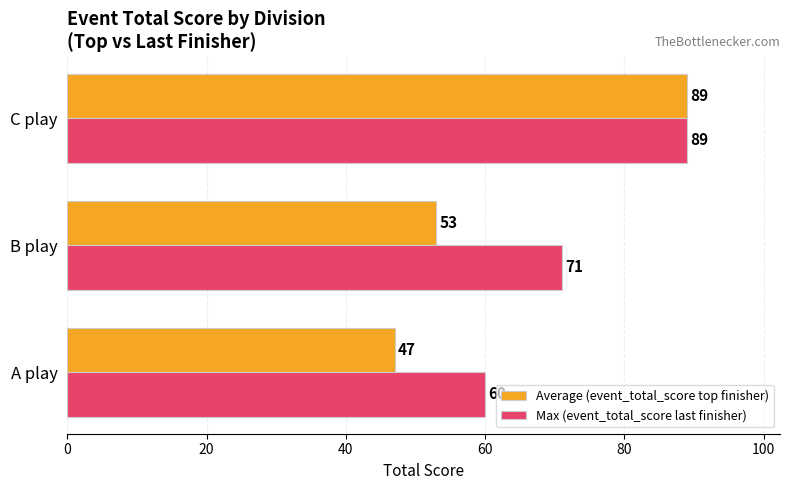

Between A play and B play, which series saw the biggest shift?

Max (event_total_score last finisher)